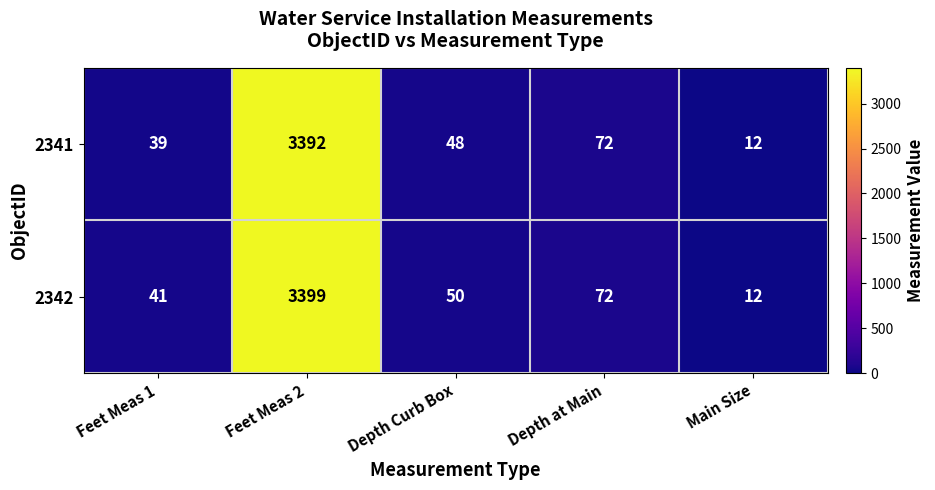

List the series in order of their overall mean, highest first.

2342, 2341